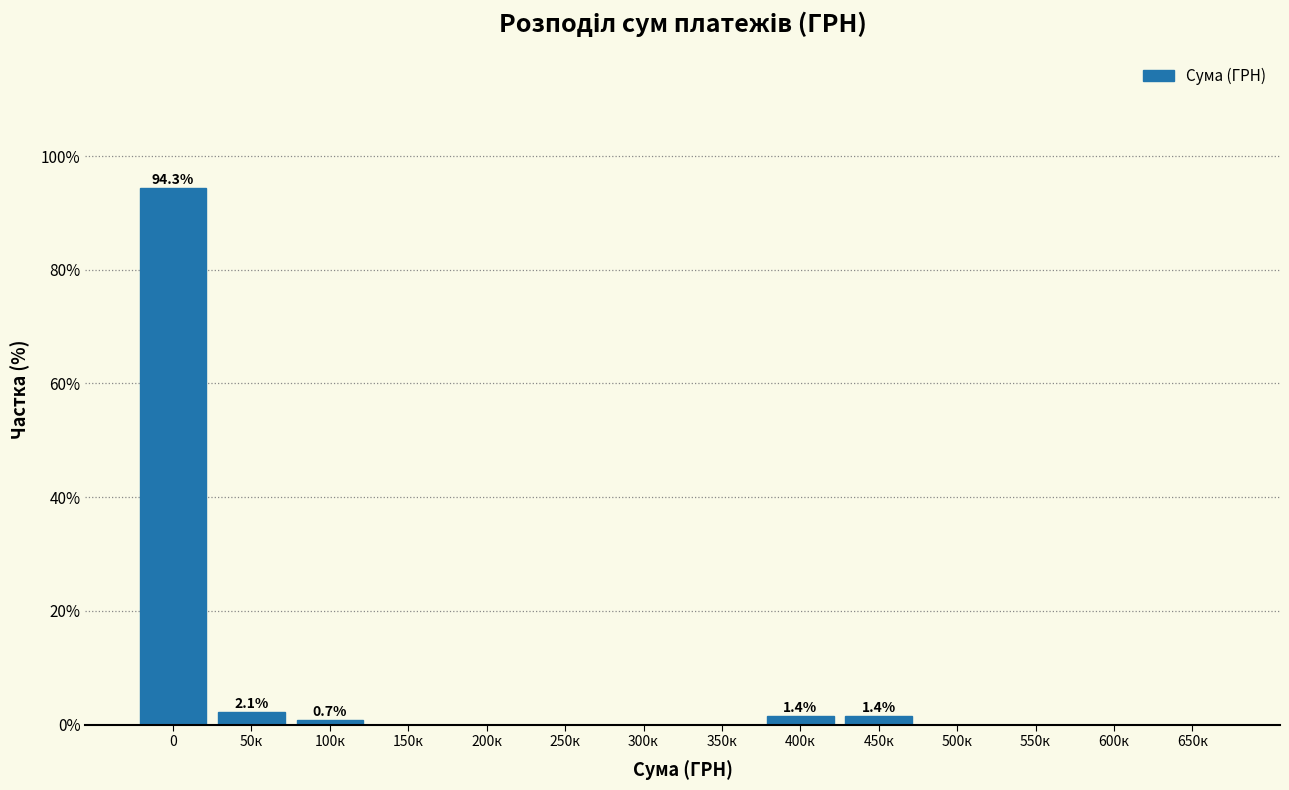

Reading left to right, transcribe all the data shown in this chart.

0=94.3	50к=2.1	100к=0.7	150к=0.0	200к=0.0	250к=0.0	300к=0.0	350к=0.0	400к=1.4	450к=1.4	500к=0.0	550к=0.0	600к=0.0	650к=0.0